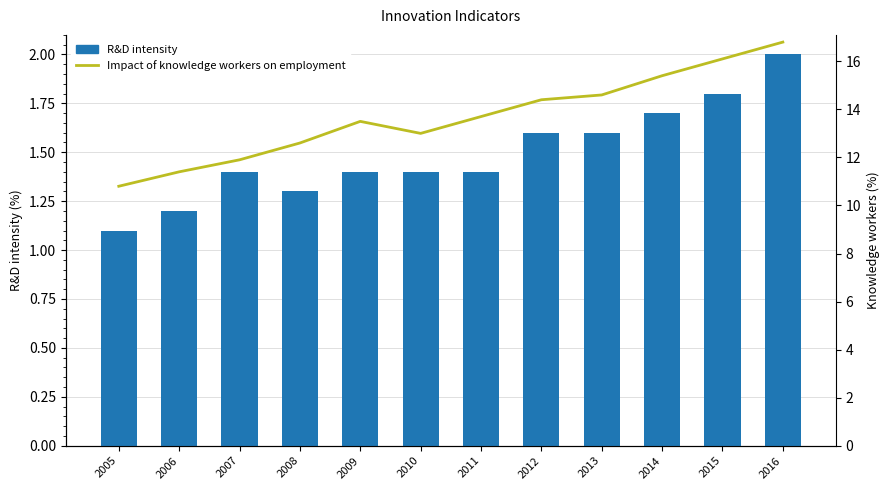

Are the bars grouped side by side (vs. stacked)?

Yes